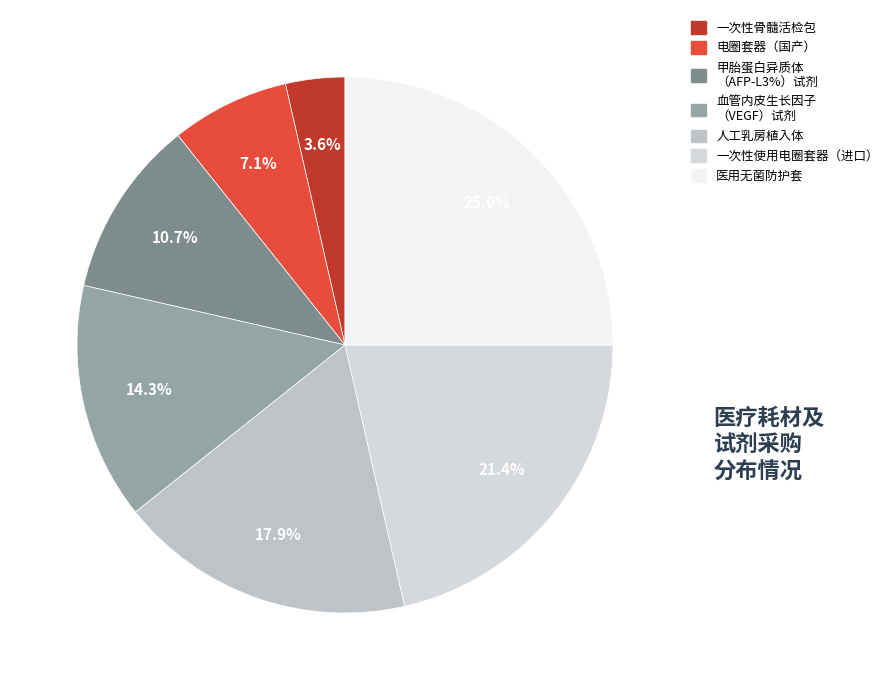

Count the number of slices in the pie.

7